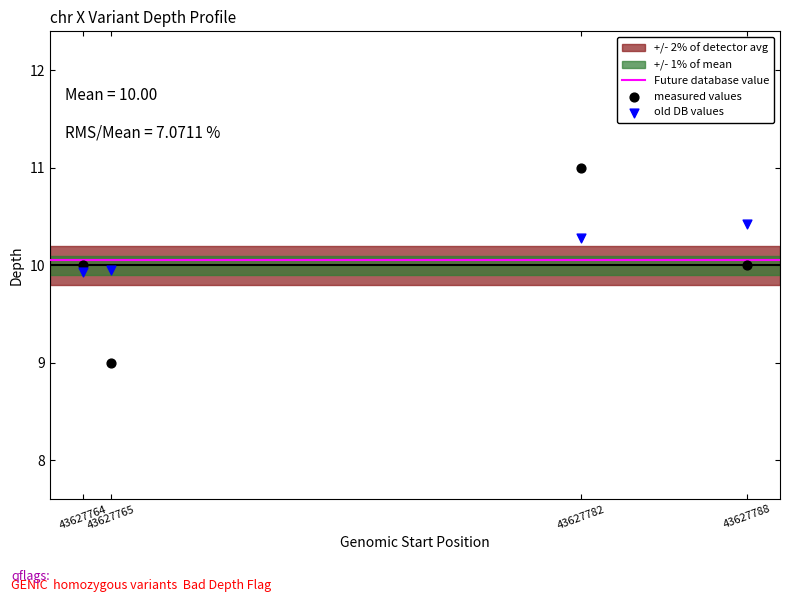

Across all data points, what is the range of Y values (max minus min)?

2.0